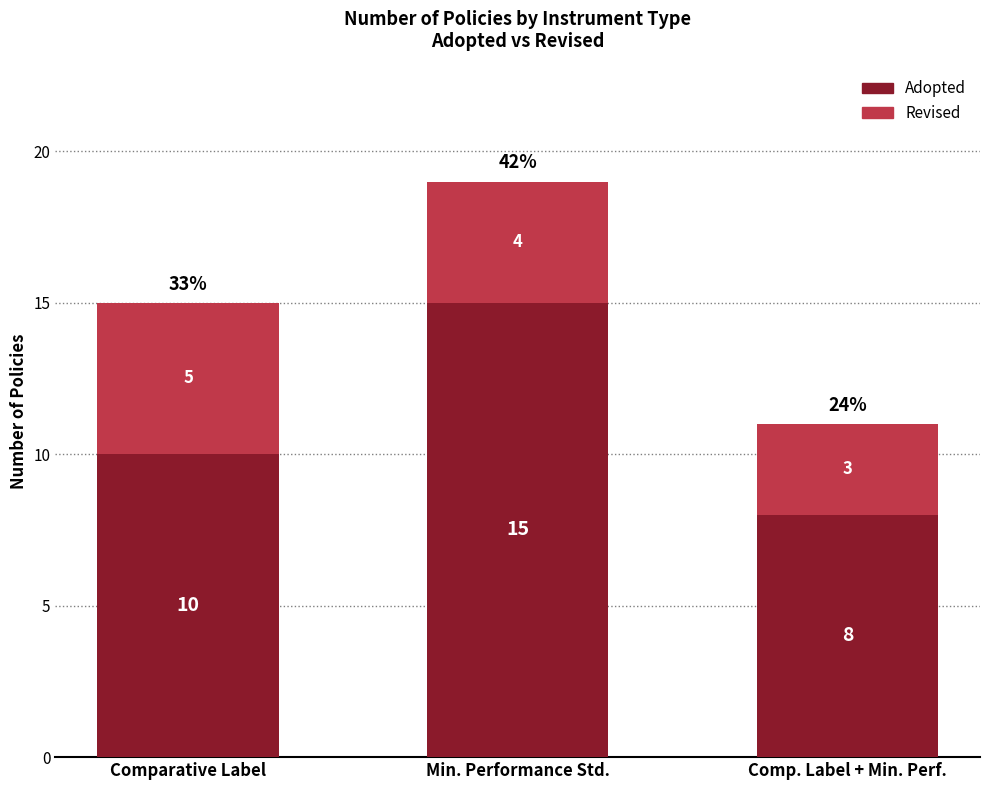

Reading left to right, transcribe the values for Adopted.

Comparative Label=10	Min. Performance Std.=15	Comp. Label + Min. Perf.=8